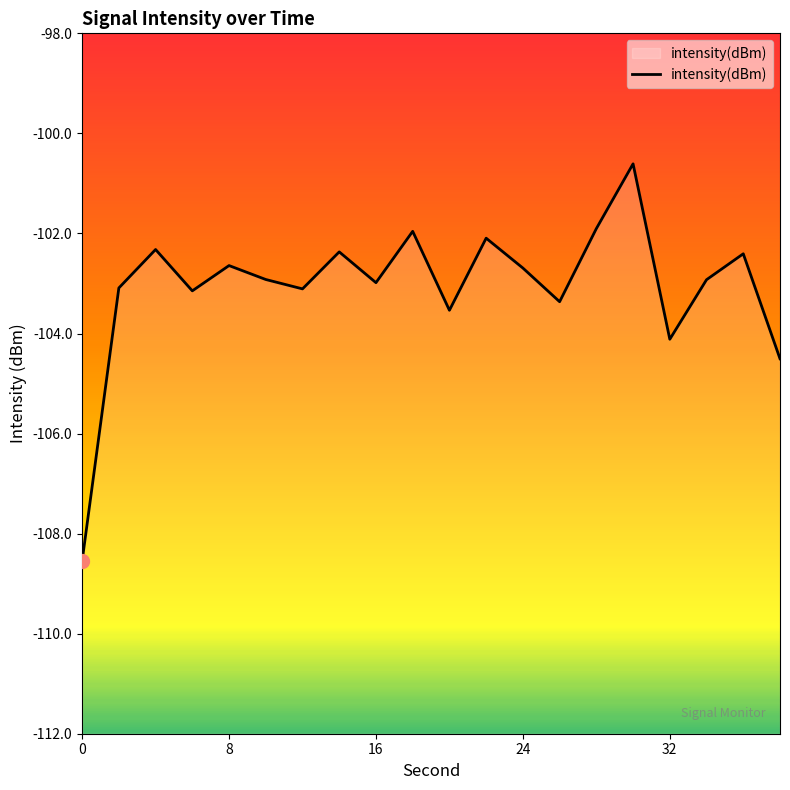

What is the value of the 20th point from the left?

-104.5